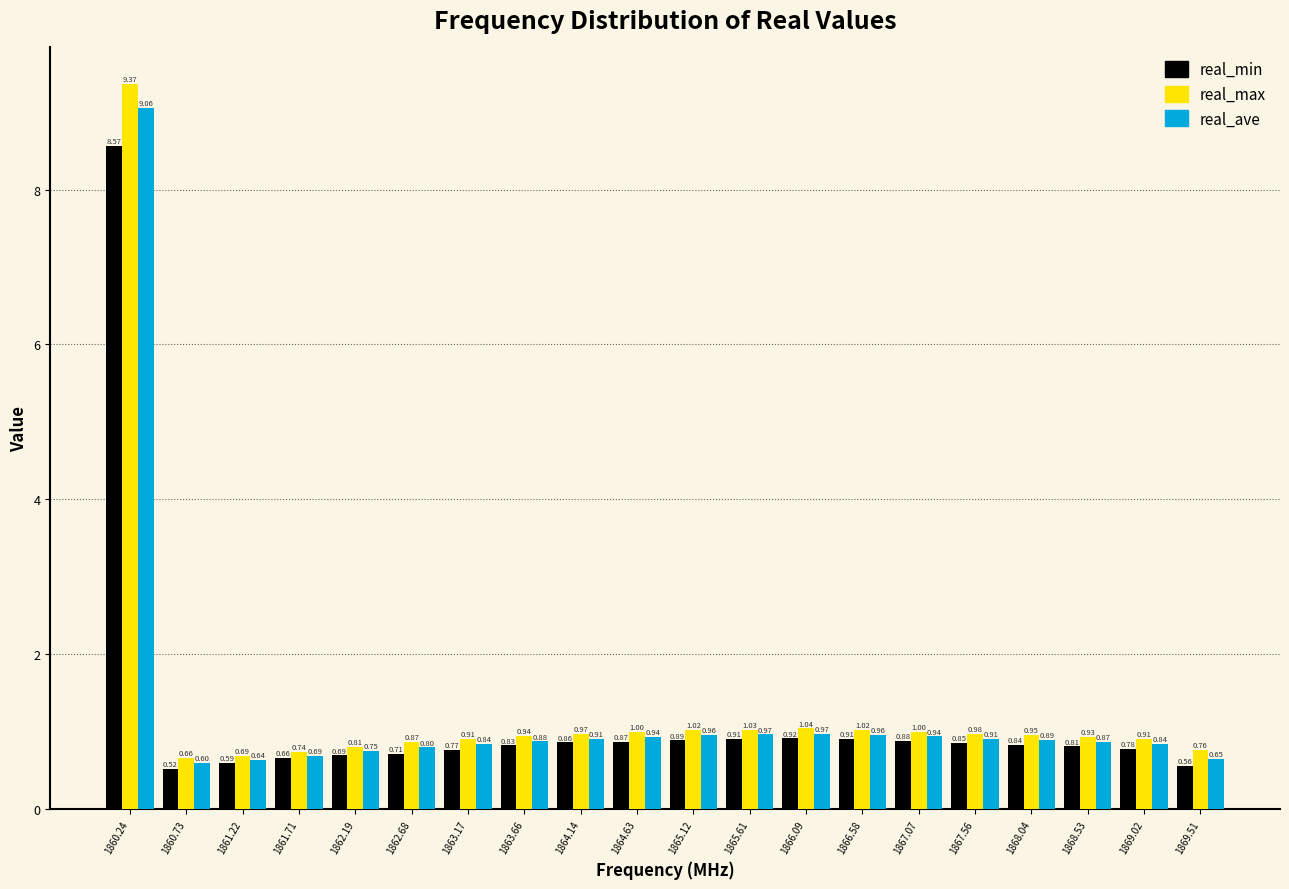

Which series has the largest total across all categories?

real_max